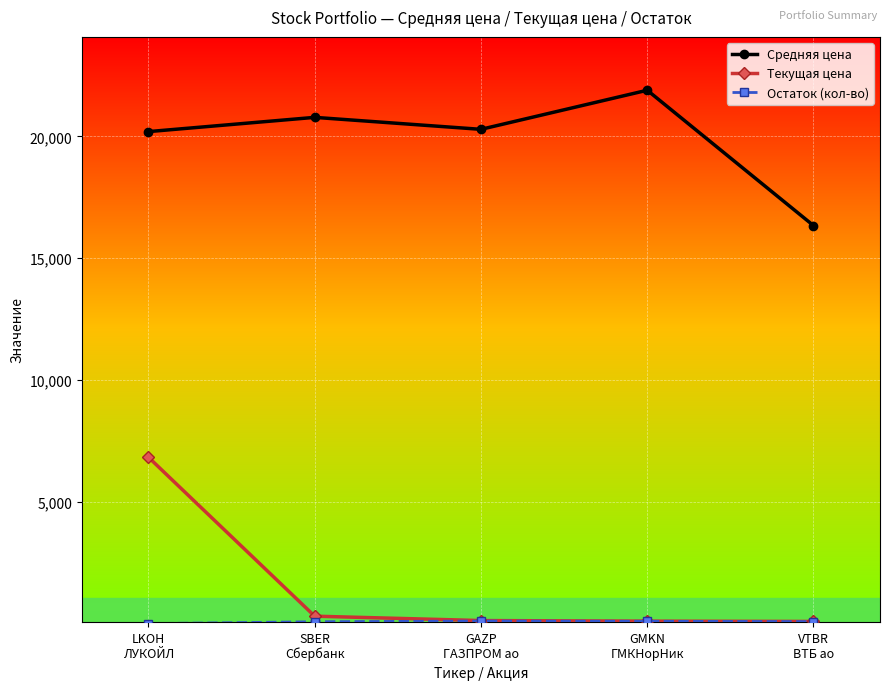

Where does the Текущая цена series first go above 129?

LKOH
ЛУКОЙЛ